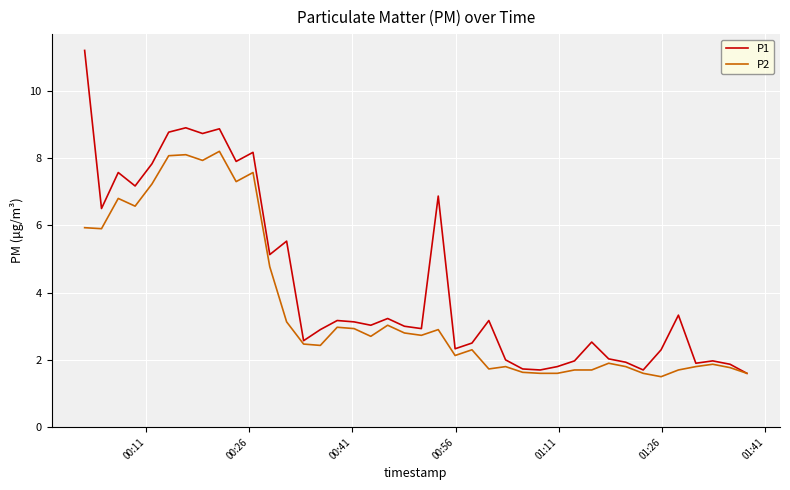

How many distinct data groups are displayed?

2